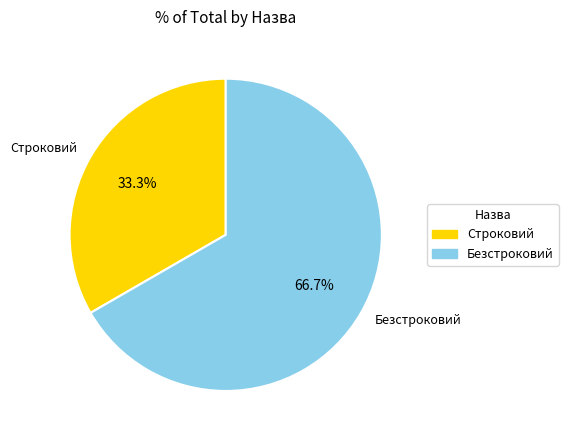

The Безстроковий slice represents 75% of the pie. True or false?

False